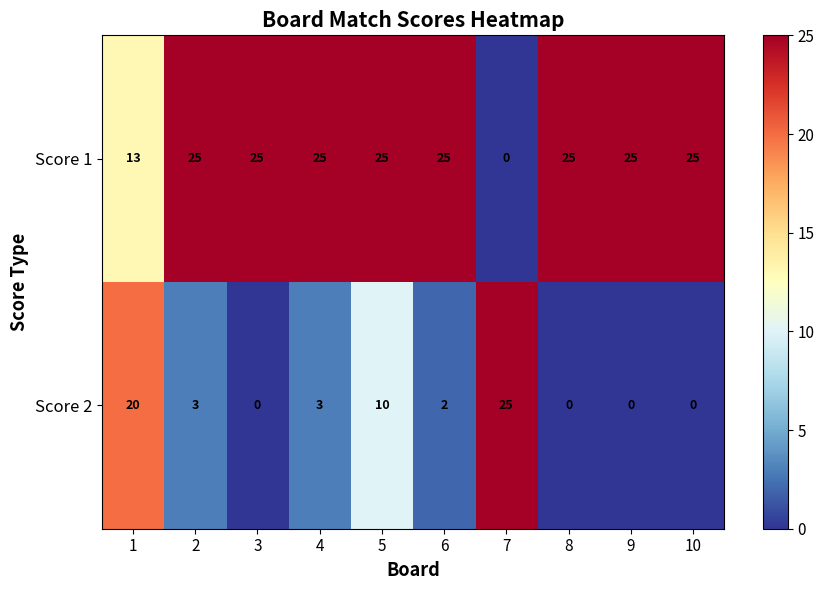

How many positive values does the Score 2 series have?

6